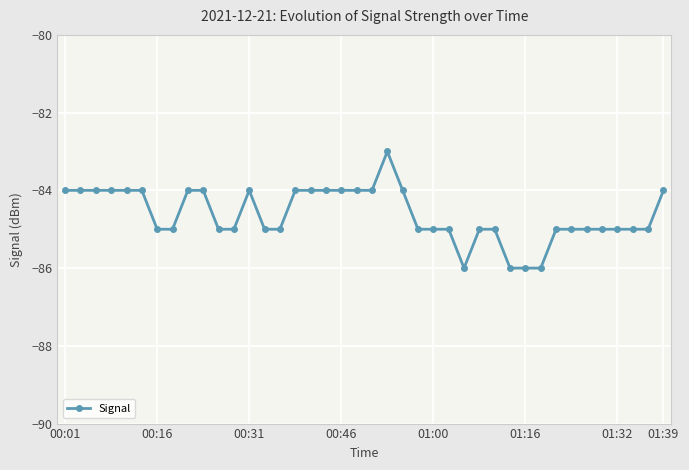

How many categories are shown in the chart?

40